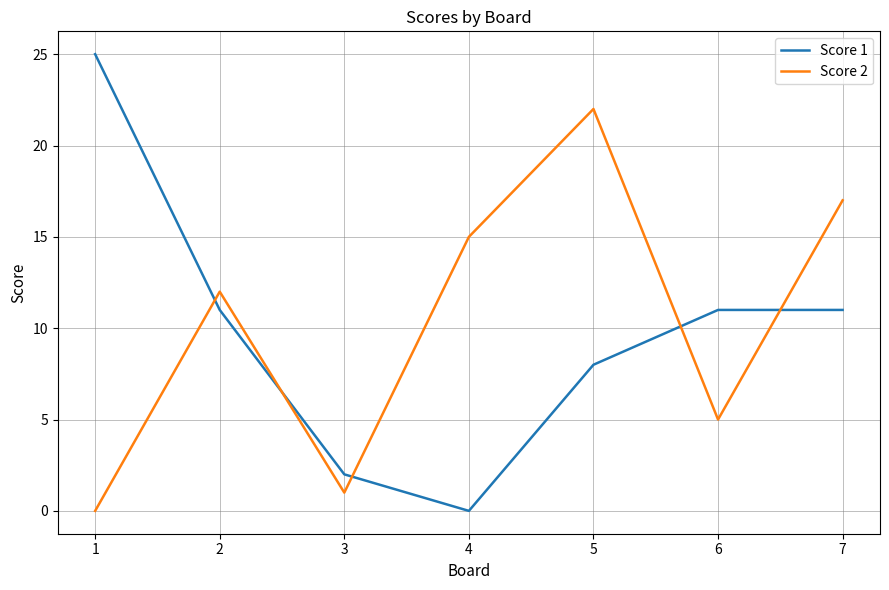

Which category has the highest value in the Score 1 series?

1